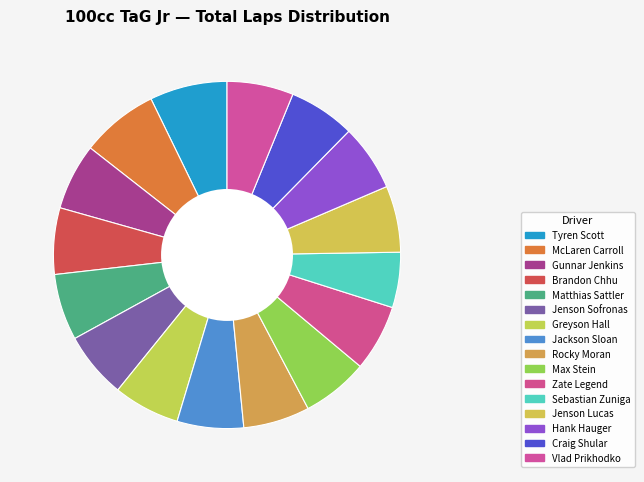

Combined, do Max Stein and Matthias Sattler account for over 50%?

No